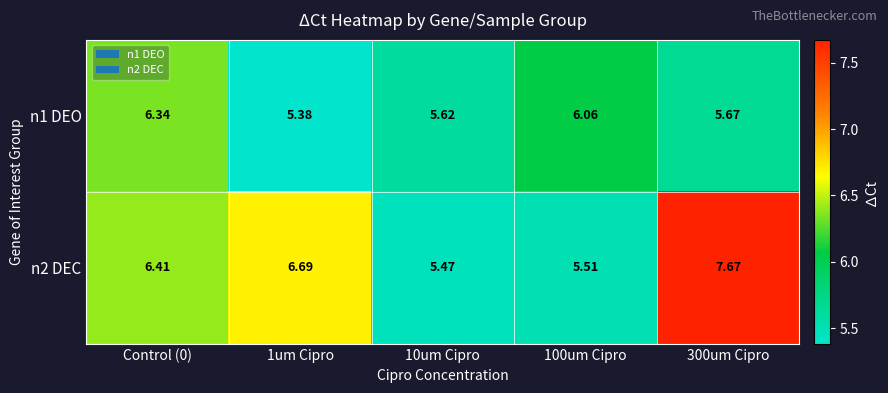

Is the value of n1 DEO at 10um Cipro greater than the value of n2 DEC at 100um Cipro?

Yes